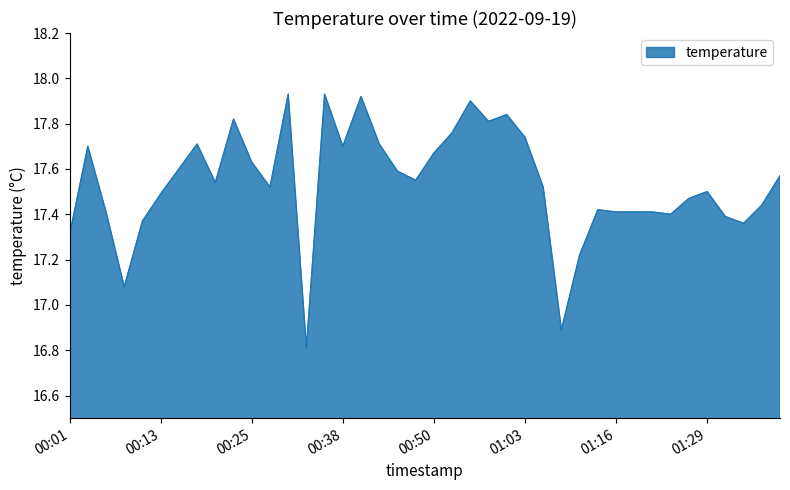

What is the difference between the maximum and minimum values?

1.1